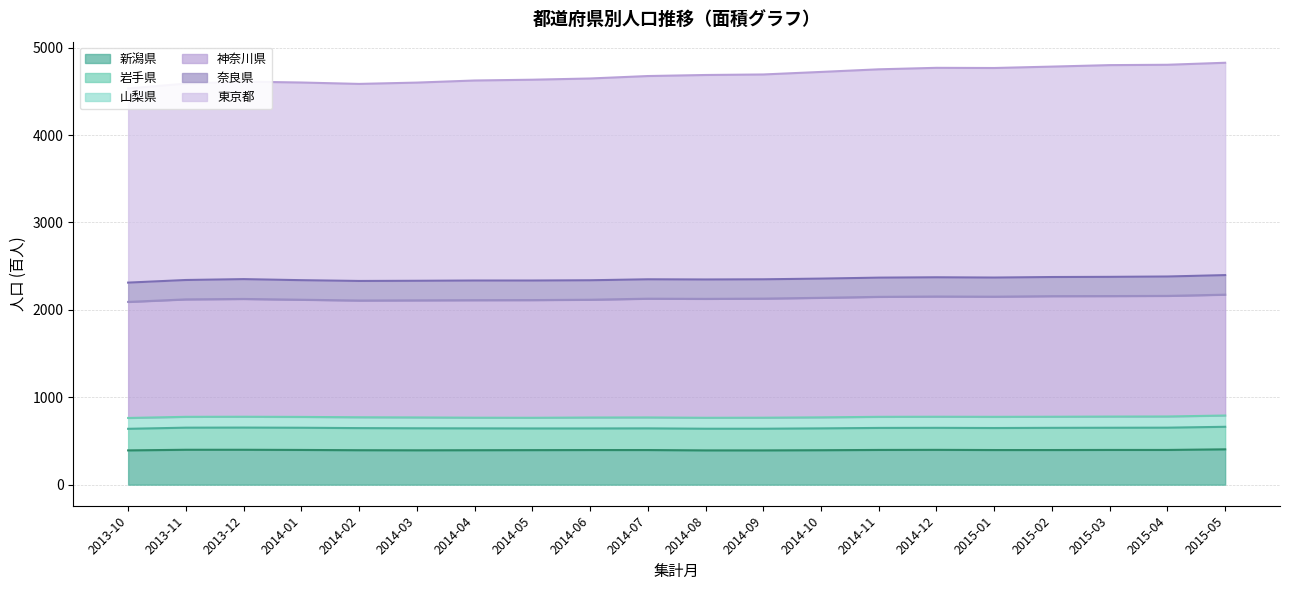

True or false: 新潟県 and 奈良県 cross at least once.

False